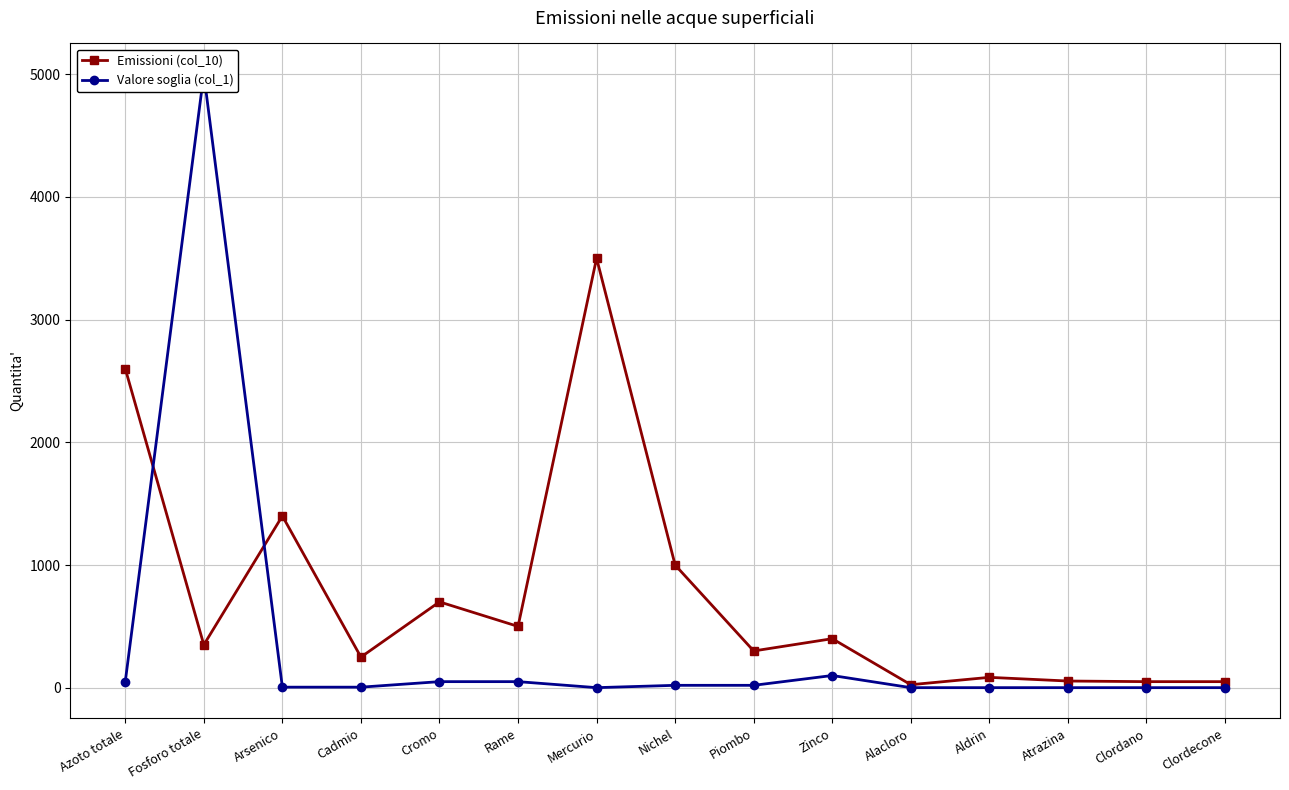

List the series in order of their overall mean, lowest first.

Valore soglia (col_1), Emissioni (col_10)